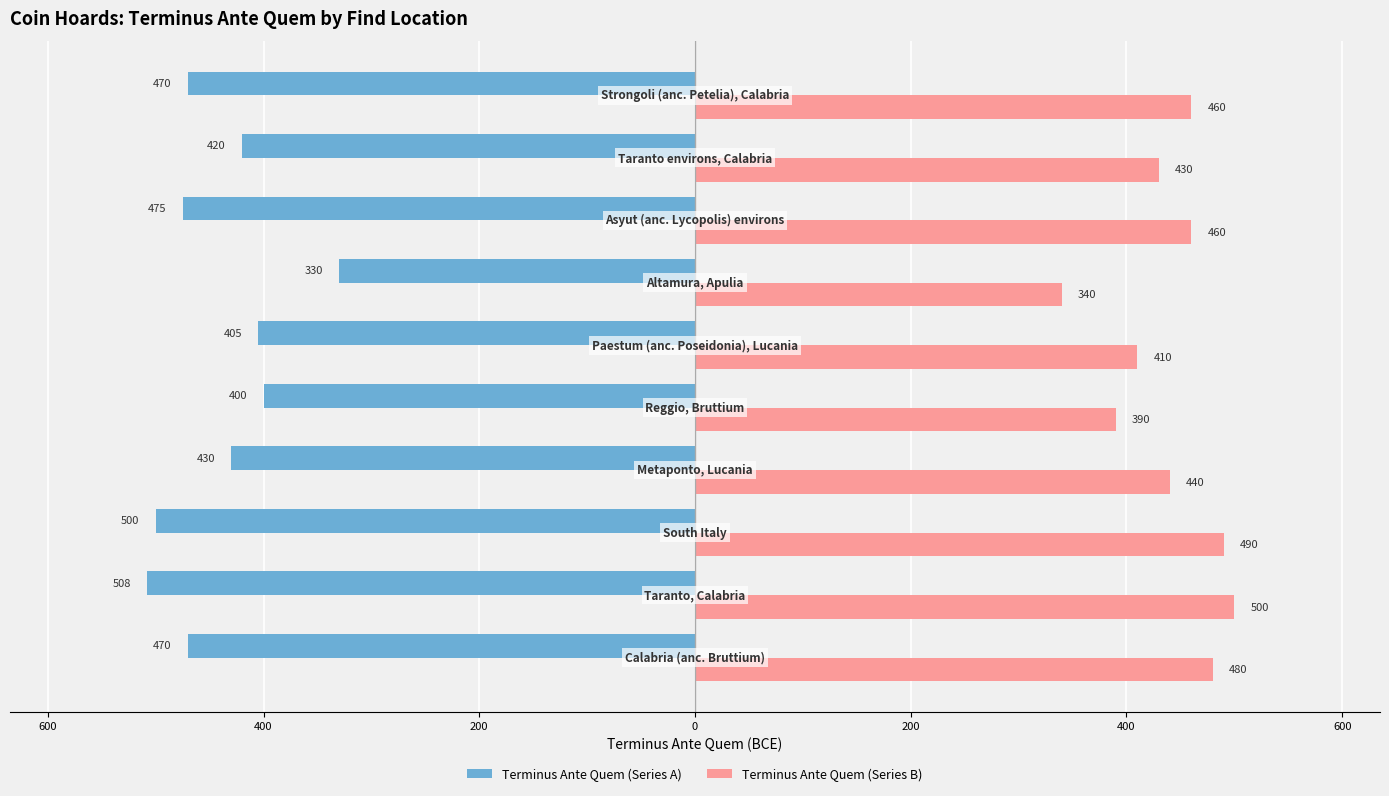

Which series has the widest spread of values?

Terminus Ante Quem (Series A)